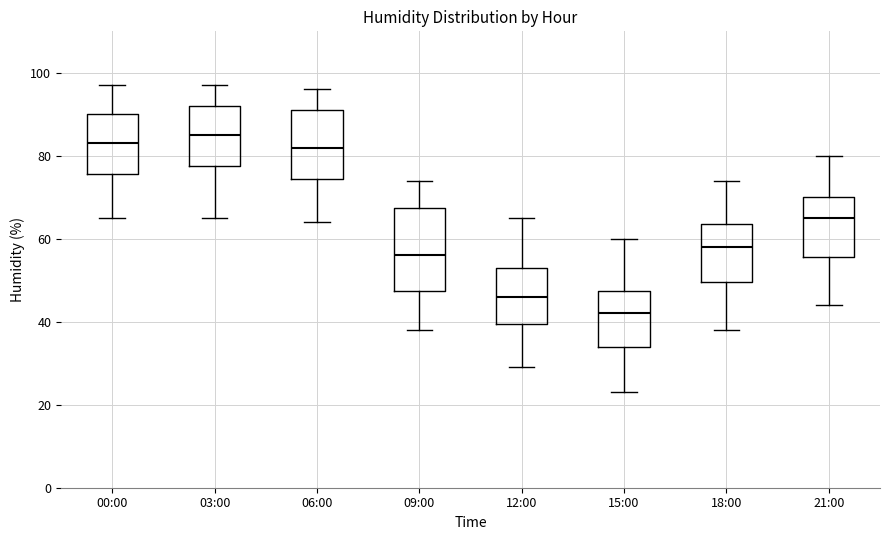

Reading left to right, read every box against the y-axis: the position of its median line, the range the box covers, and the ends of its whiskers. The values are not printed on the chart, so give them approximately, as read against the axis.

00:00: median 84, box 76 to 90, whiskers 66 to 98
03:00: median 86, box 78 to 92, whiskers 66 to 98
06:00: median 82, box 74 to 92, whiskers 64 to 96
09:00: median 56, box 48 to 68, whiskers 38 to 74
12:00: median 46, box 40 to 54, whiskers 30 to 66
15:00: median 42, box 34 to 48, whiskers 24 to 60
18:00: median 58, box 50 to 64, whiskers 38 to 74
21:00: median 66, box 56 to 70, whiskers 44 to 80